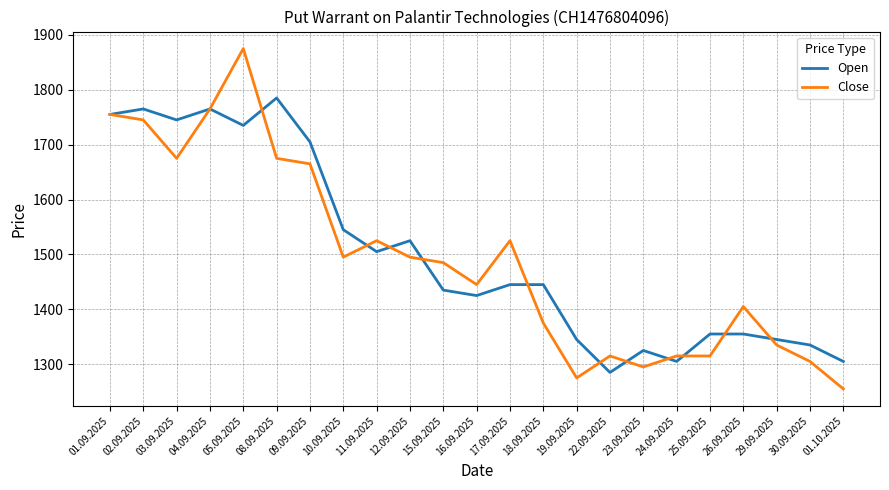

Reading right to left, extract all data points from this chart.

Open: 1305	1335	1345	1355	1355	1305	1325	1285	1345	1445	1445	1425	1435	1525	1505	1545	1705	1785	1735	1765	1745	1765	1755
Close: 1255	1305	1335	1405	1315	1315	1295	1315	1275	1375	1525	1445	1485	1495	1525	1495	1665	1675	1875	1765	1675	1745	1755